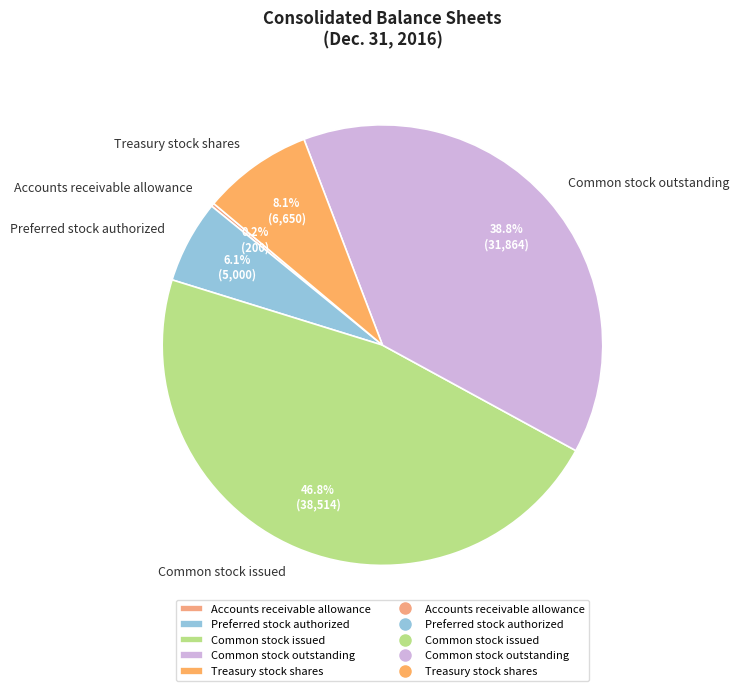

The Preferred stock authorized slice represents 1% of the pie. True or false?

False